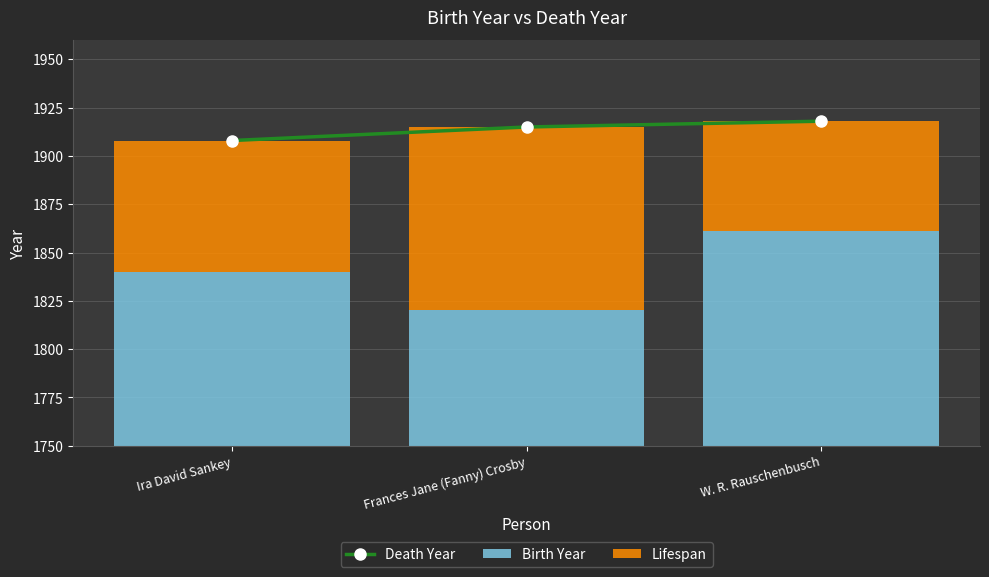

What is the greatest value displayed?

1918